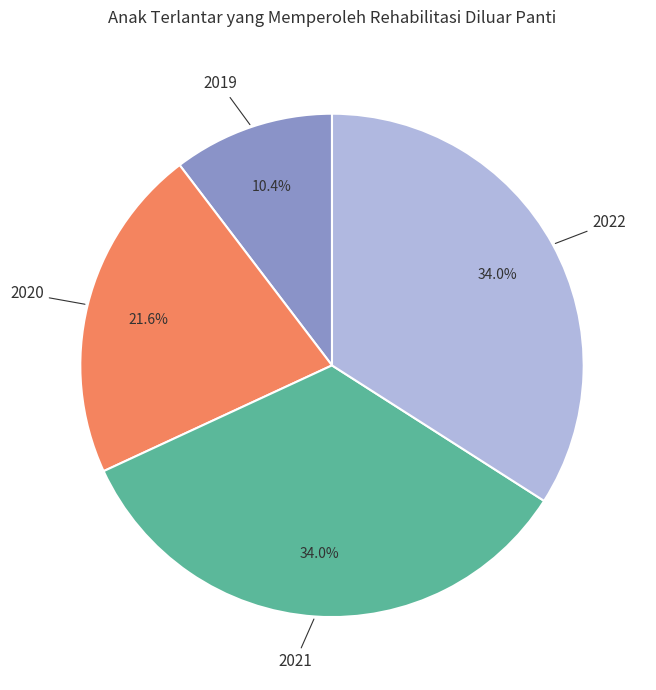

To the nearest percent, what is the difference between the largest and smallest slice percentages?

24%